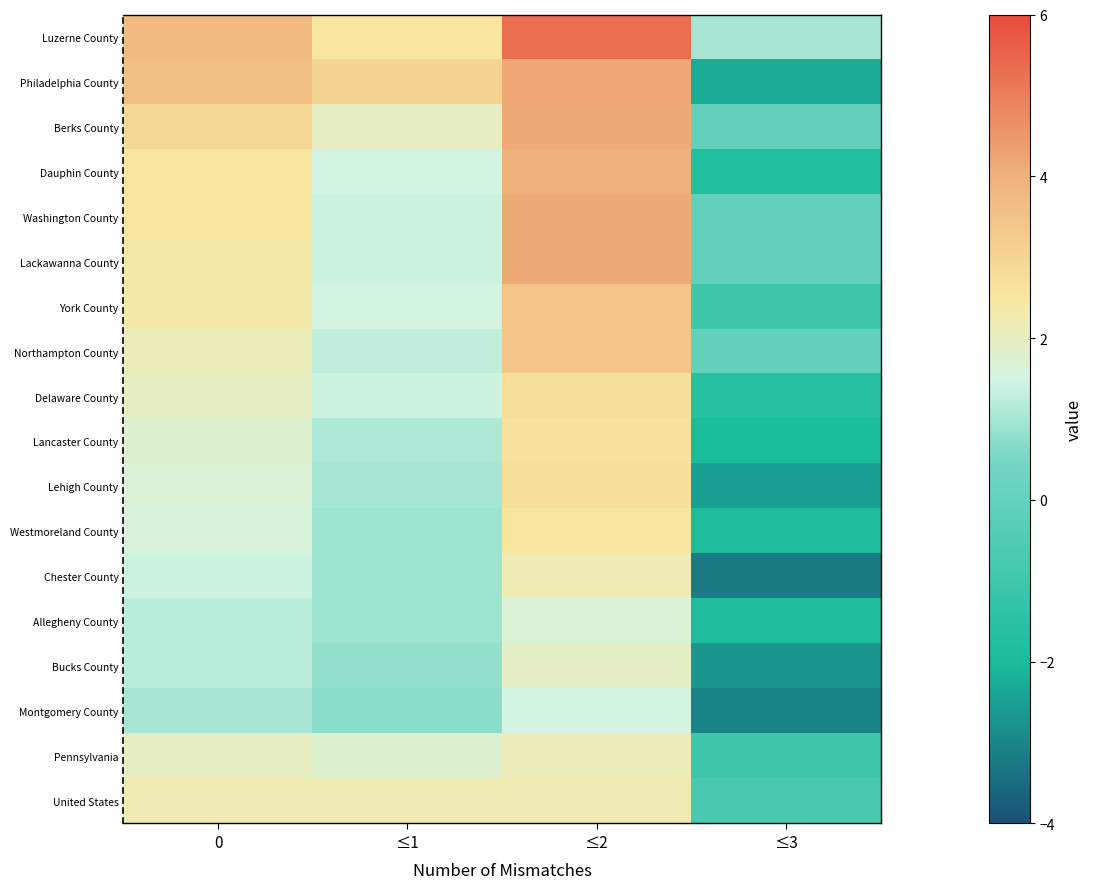

What is the total value across all series at ≤1?

26.3